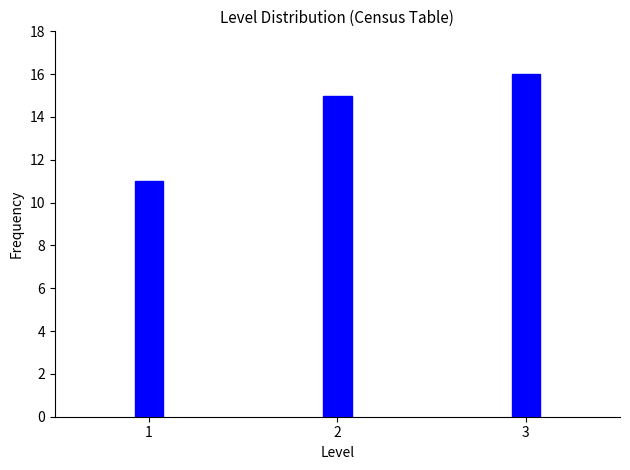

Reading left to right, what are all the values shown in this chart?

11	15	16